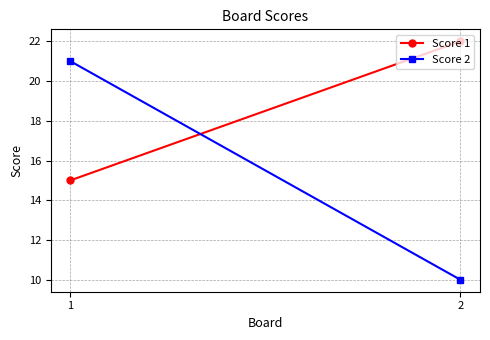

At which category is the sum across all series the highest?

1